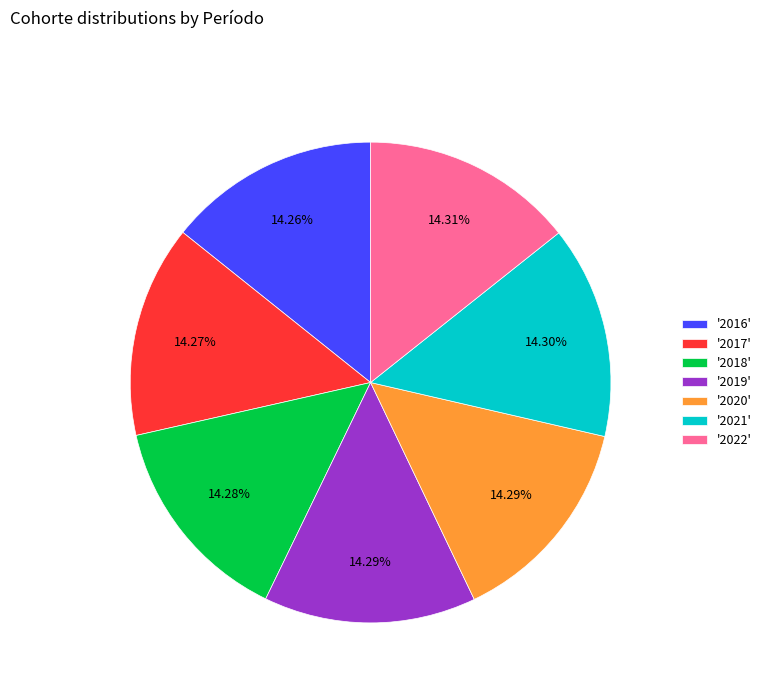

Do '2022' and '2018' together represent more than half of the pie?

No